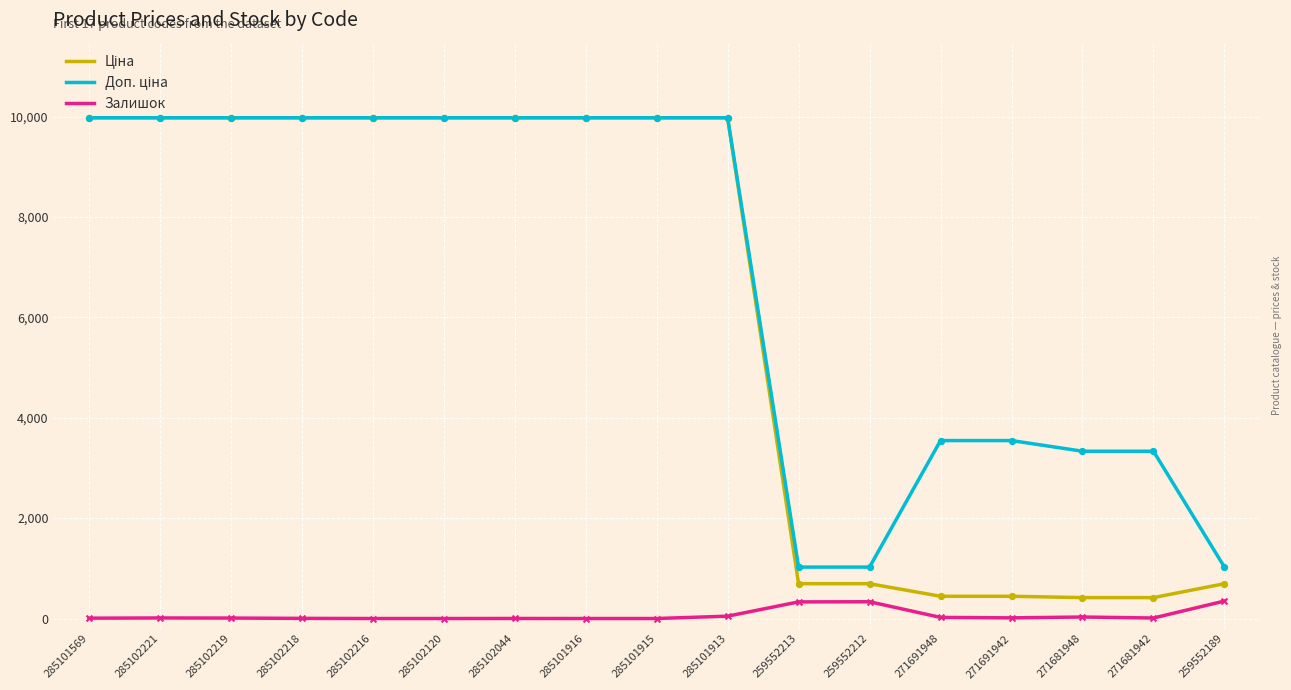

What is the total value across all series at 285102216?

19950.0